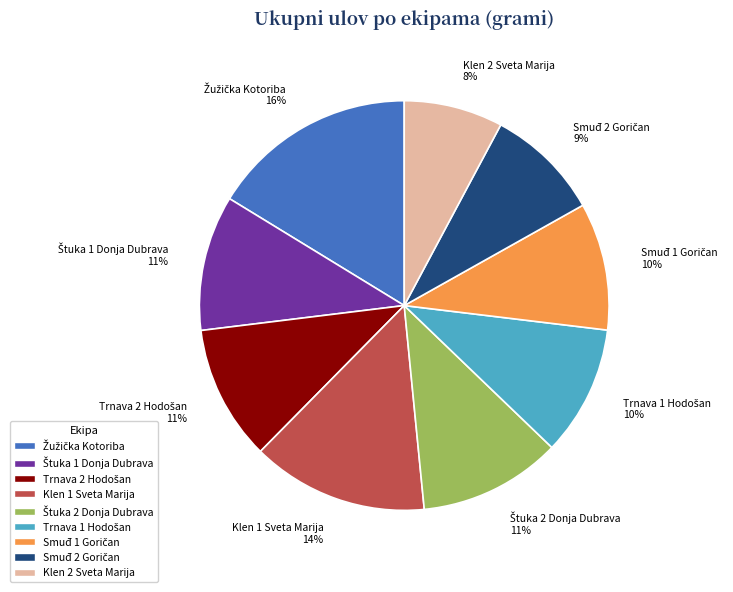

To the nearest percent, what portion does Klen 2 Sveta Marija represent?

8%